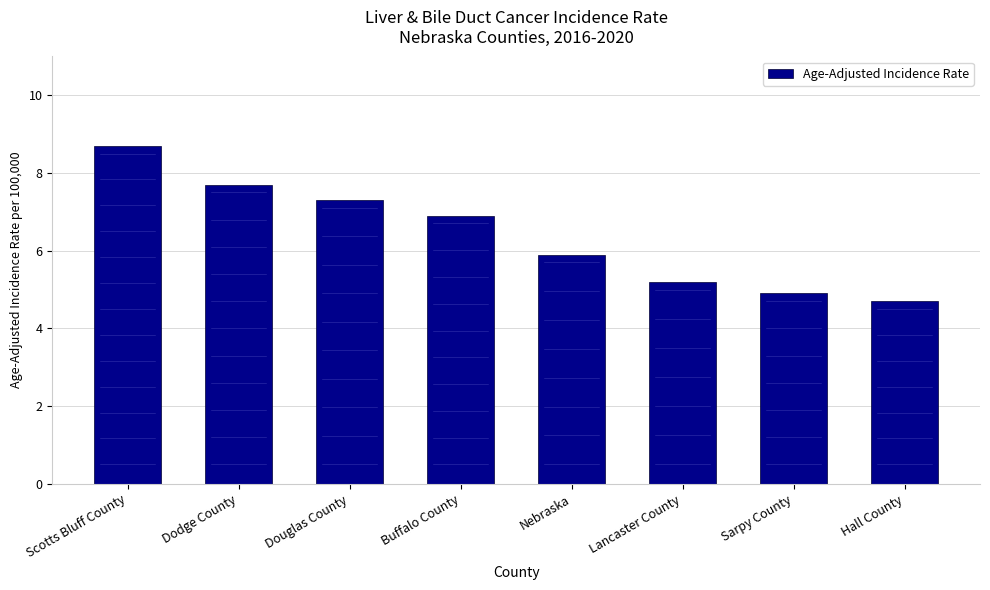

Rank the categories by value from highest to lowest.

Scotts Bluff County, Dodge County, Douglas County, Buffalo County, Nebraska, Lancaster County, Sarpy County, Hall County